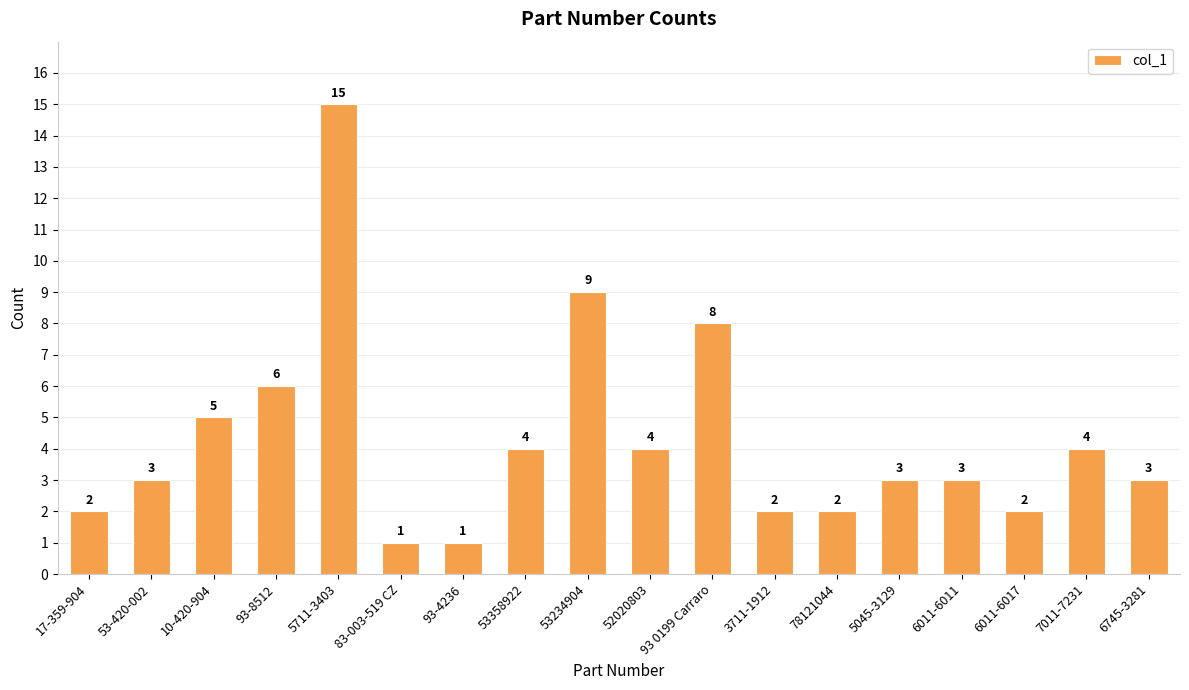

What is the minimum value shown in the chart?

1